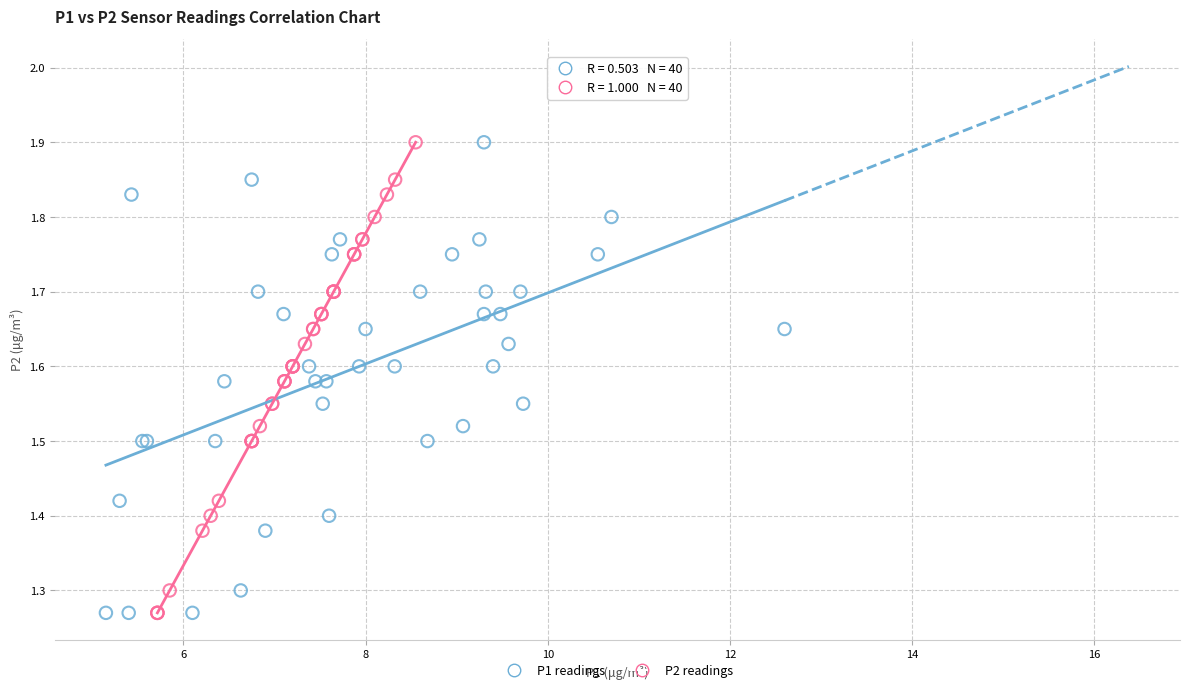

What are all the series names shown in the legend?

P1 readings, P2 readings